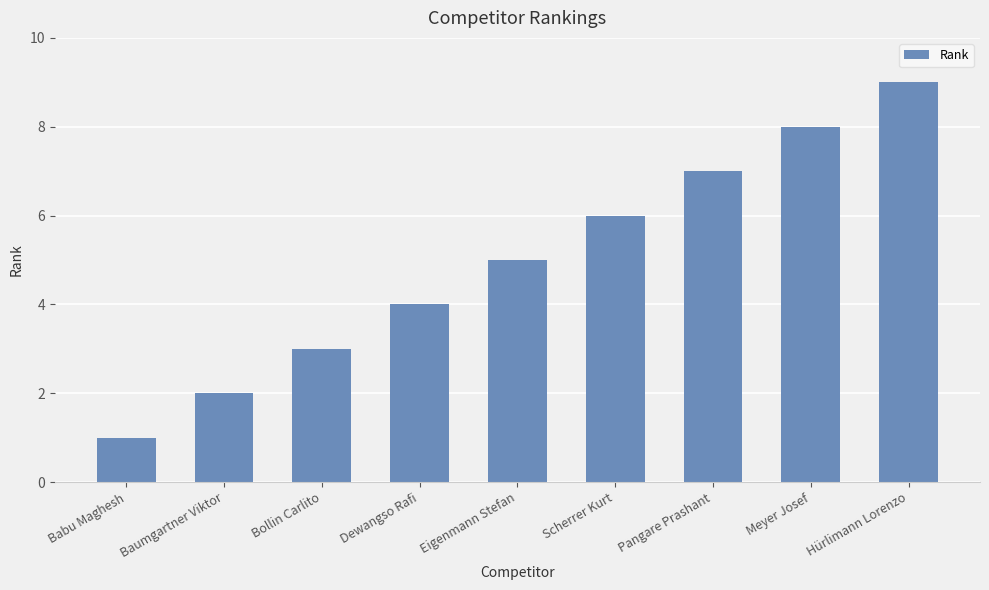

True or false: the data shows 5 at Eigenmann Stefan.

True